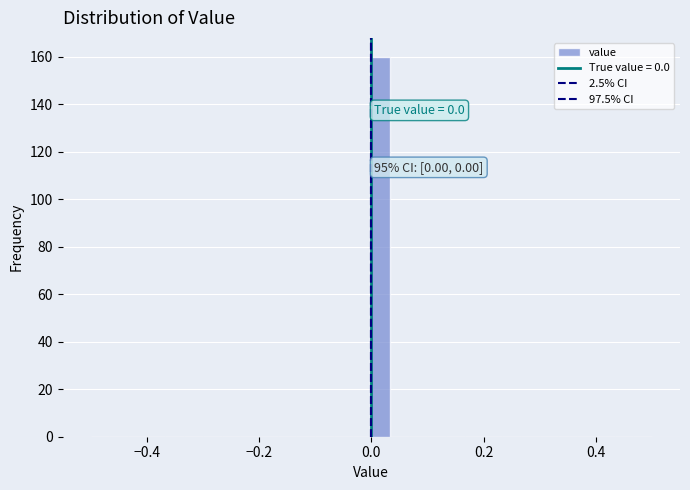

Around what value on the x-axis is the tallest bar? Give the approximate position of its centre, as read against the axis.

0.02